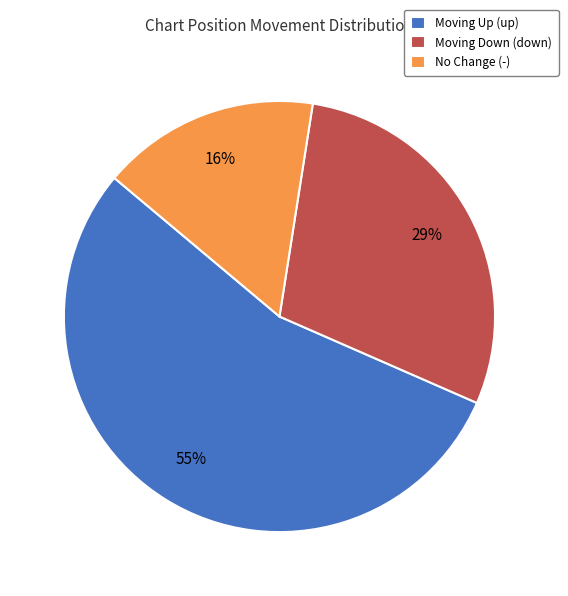

Count the number of slices in the pie.

3